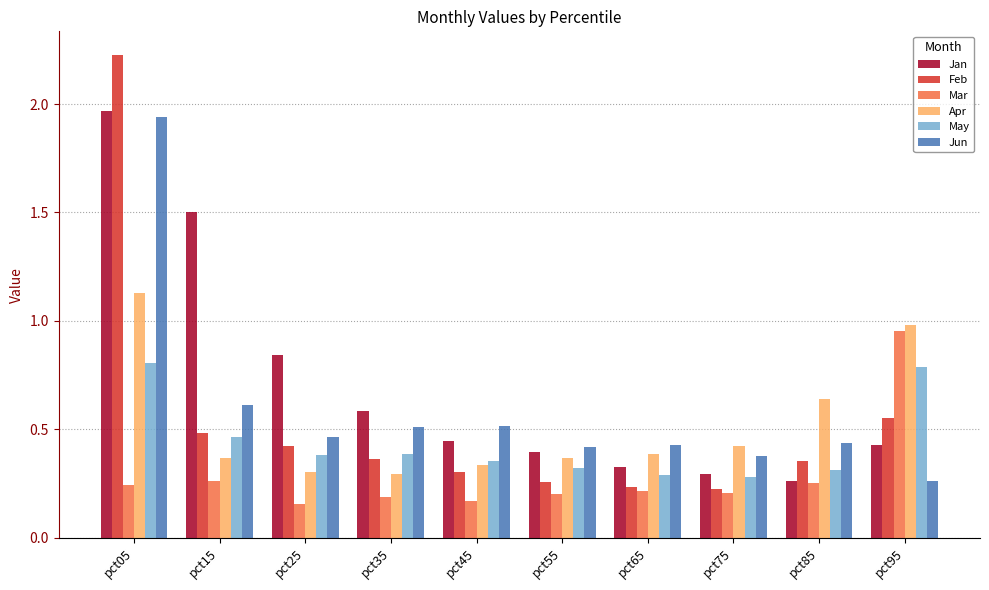

At how many categories does at least one series exceed 0?

10